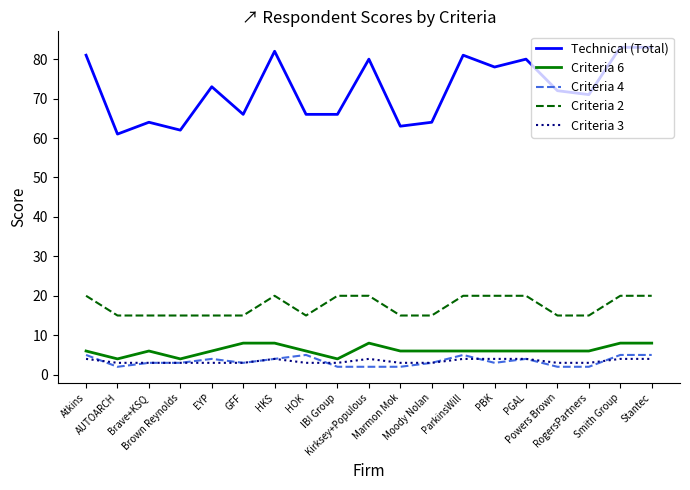

The Criteria 6 series shows 2 at Atkins. True or false?

False